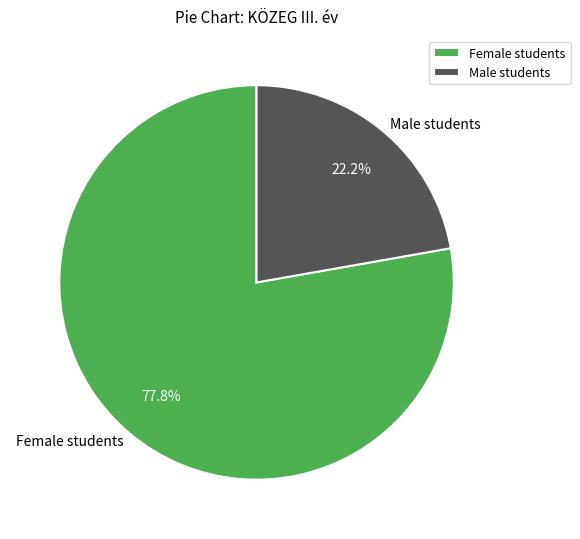

Approximately how many times larger is the value at Male students compared to Female students?

0.3